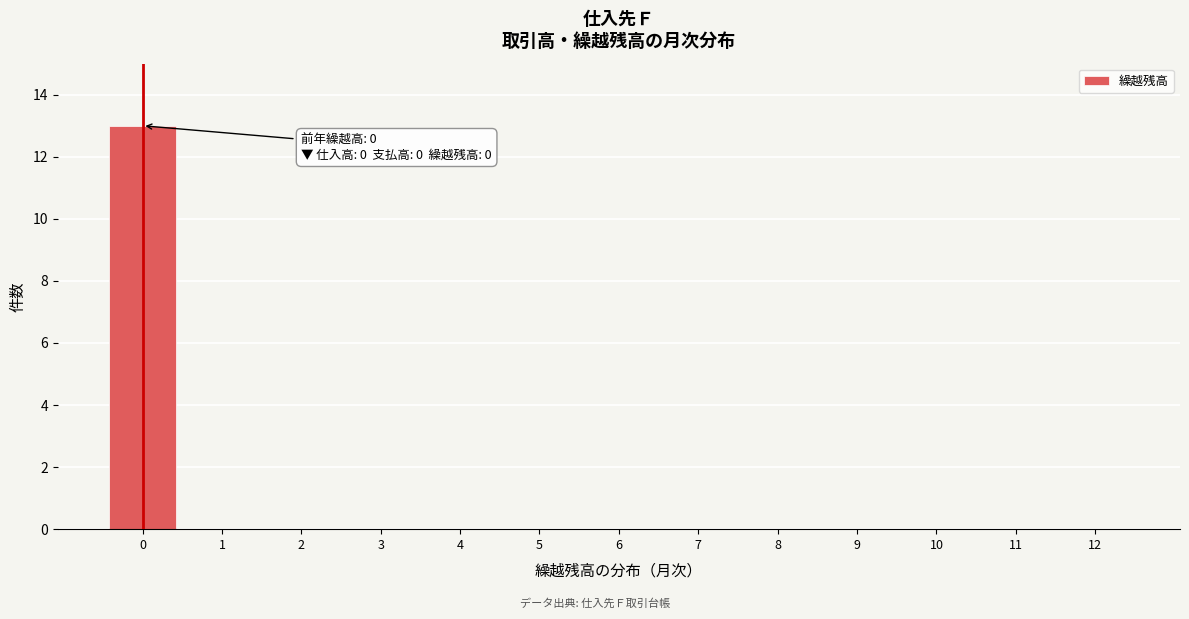

Reading right to left, list all the values displayed in this chart.

12=0	11=0	10=0	9=0	8=0	7=0	6=0	5=0	4=0	3=0	2=0	1=0	0=13